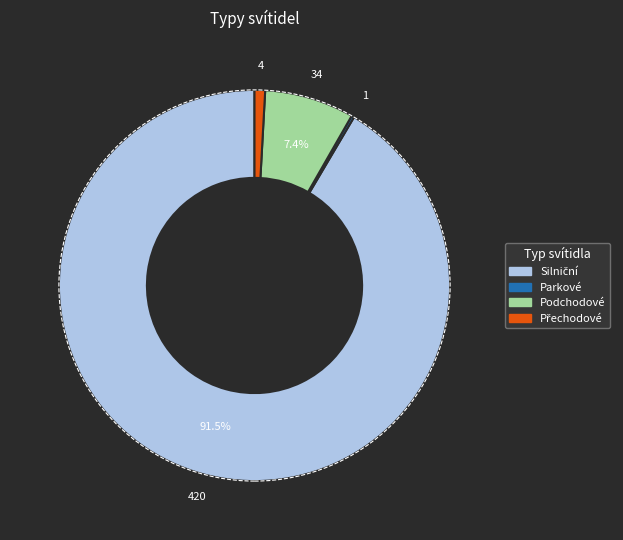

Is there a majority slice in this chart?

Yes